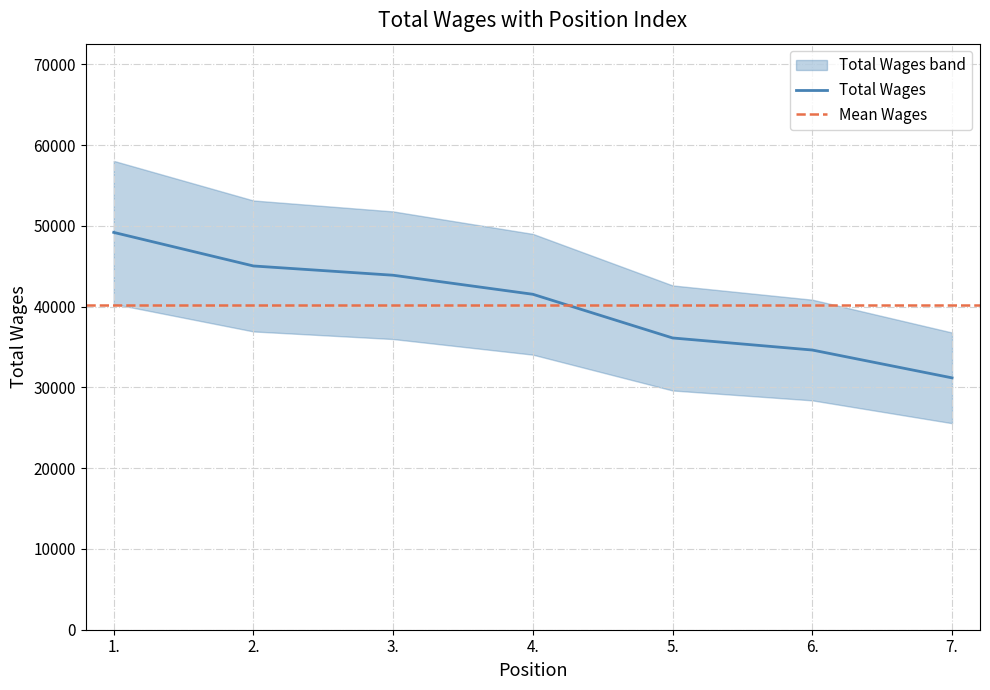

What is the approximate value at 2.?

45034